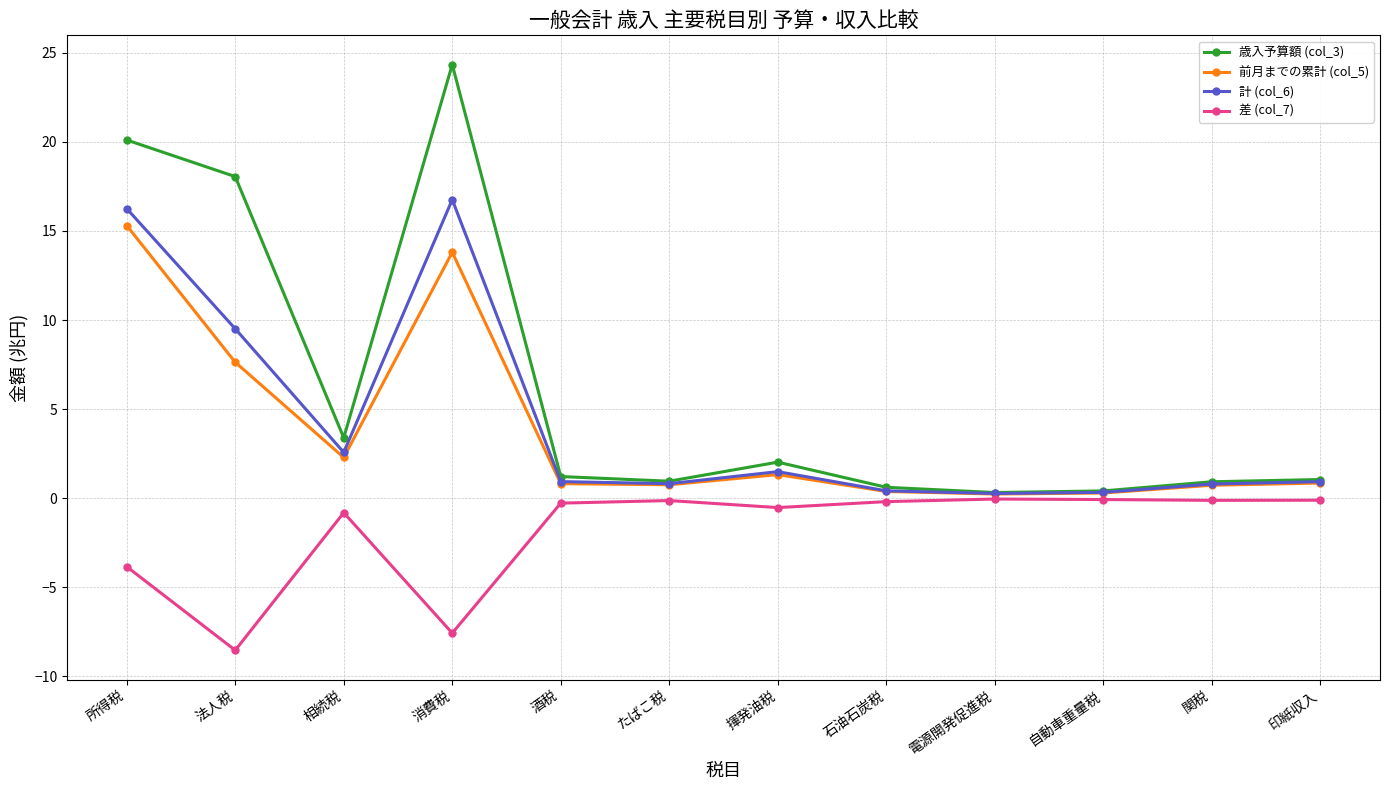

What is the minimum value shown in the chart?

-8.5